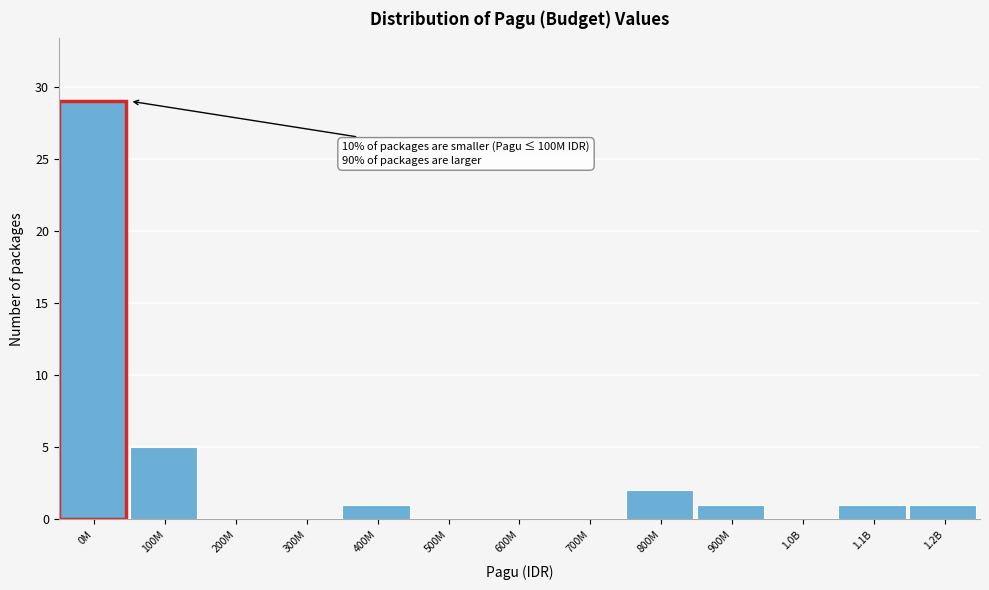

Reading left to right, what are all the values shown in this chart?

0M=29	100M=5	200M=0	300M=0	400M=1	500M=0	600M=0	700M=0	800M=2	900M=1	1.0B=0	1.1B=1	1.2B=1